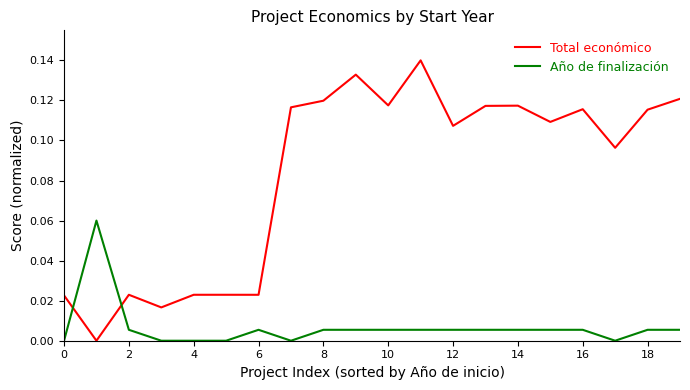

Which series has the largest total across all categories?

Total económico